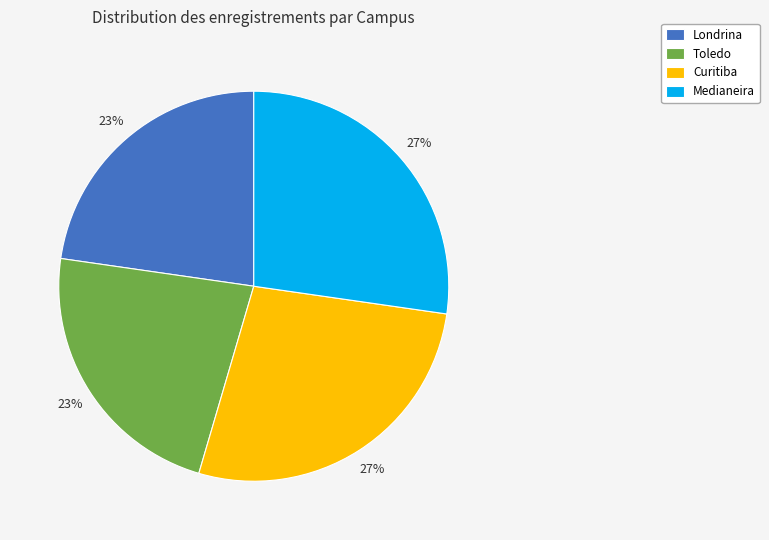

Does Londrina account for over 50% of the chart?

No